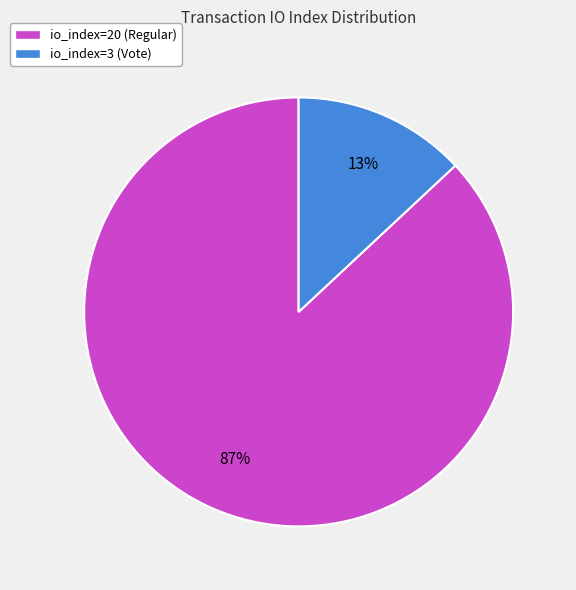

To the nearest percent, what percentage of the pie is io_index=20 (Regular)?

87%